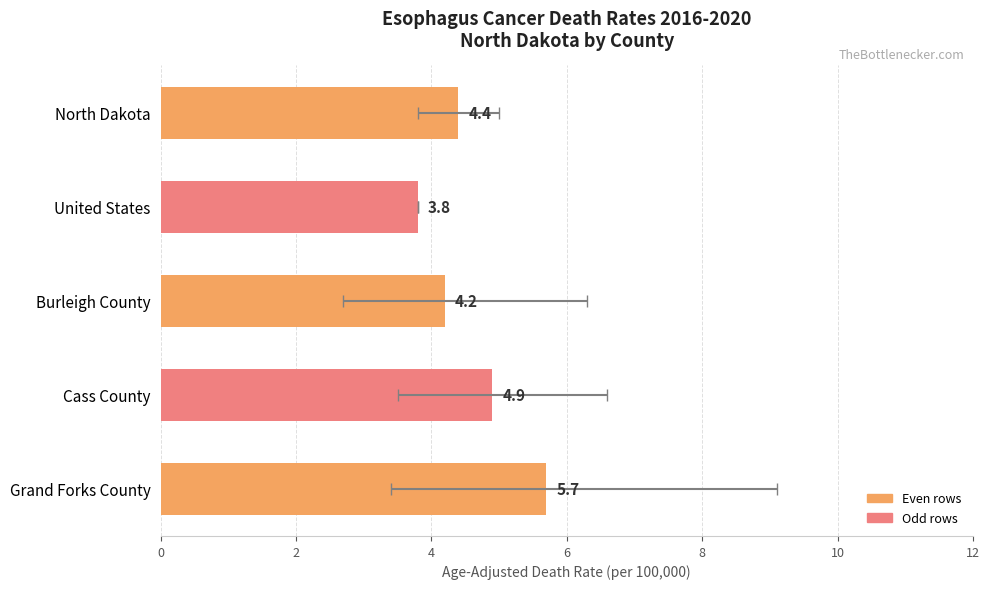

What is the ratio of the value at North Dakota to the value at Cass County?

0.9